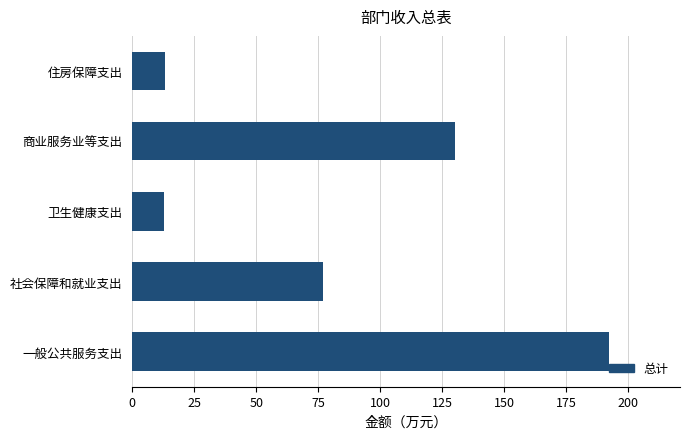

At which label is the value closest to 102?

社会保障和就业支出